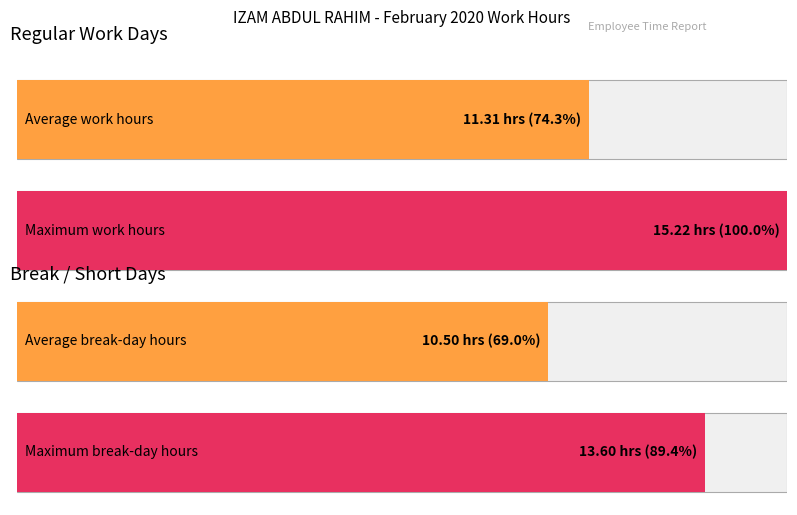

What is the value of the Maximum utilization bar at the 4th from the left?

13.6